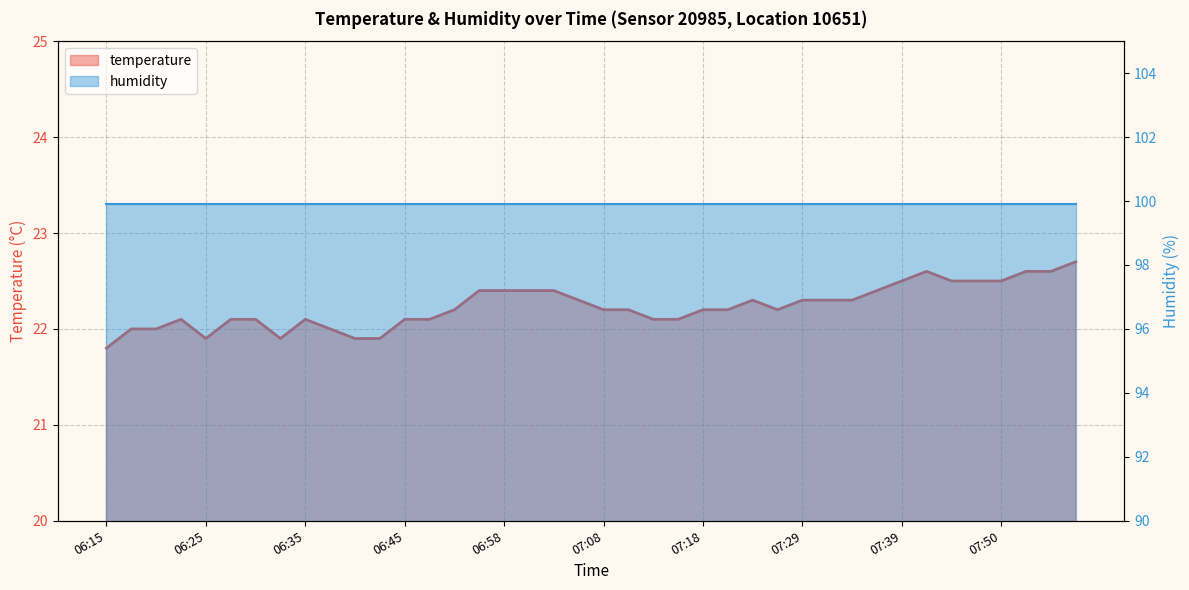

True or false: the data has more than 2 interior local peaks.

True